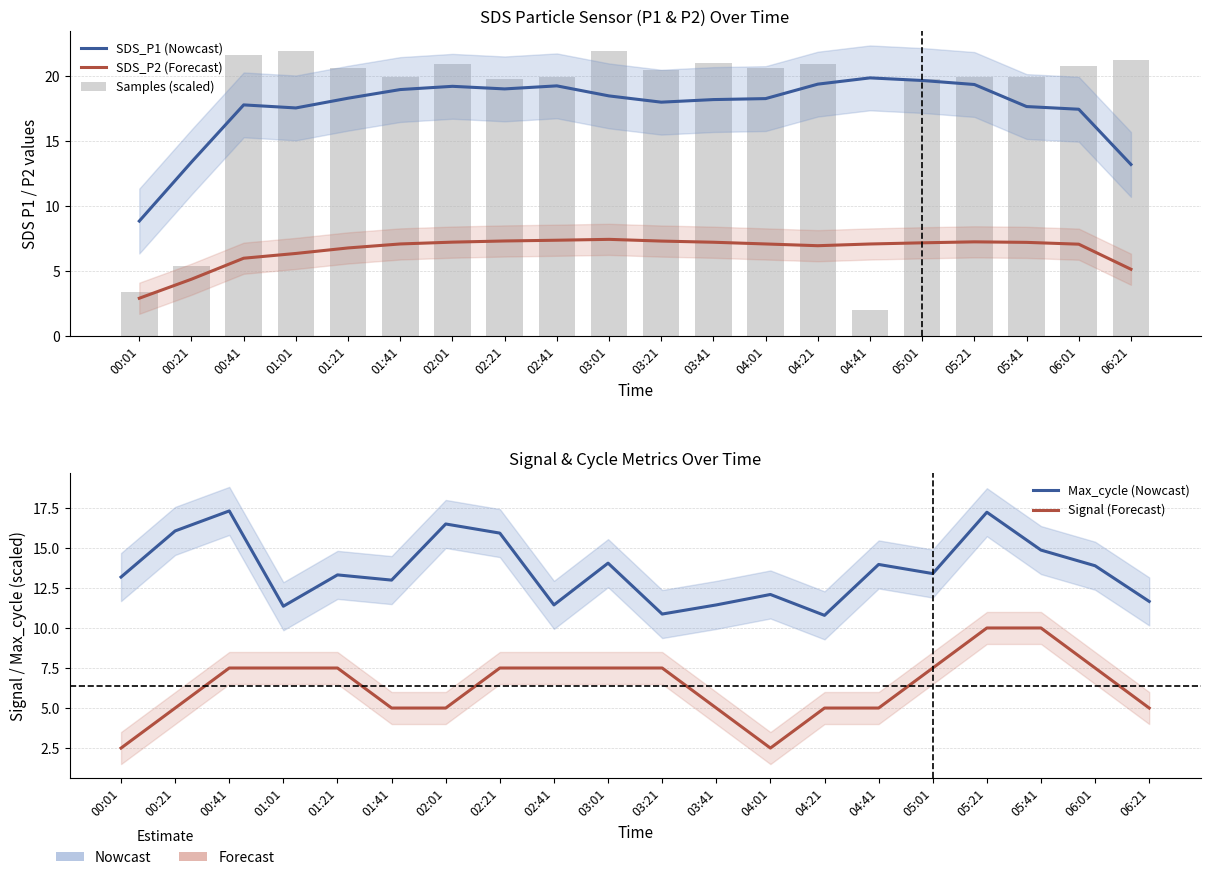

What is the label of the 13th bar from the left?

04:01